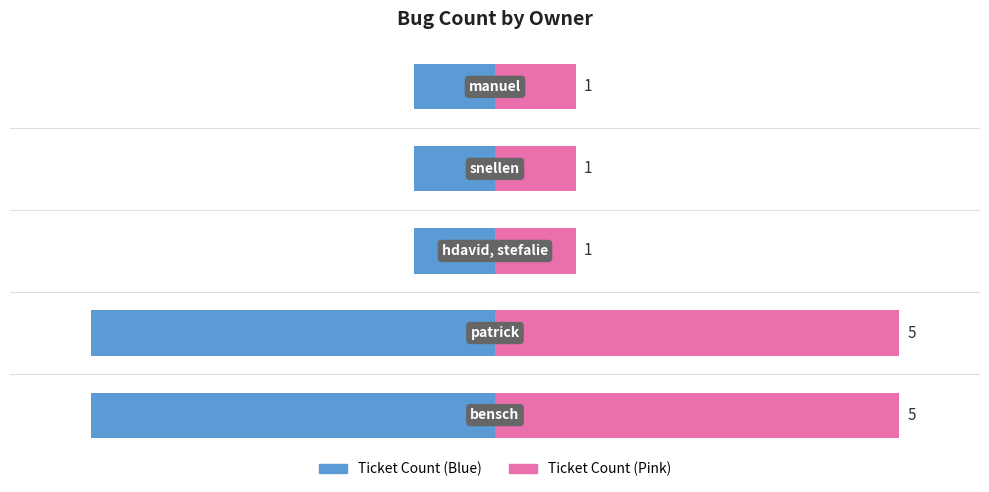

True or false: Count (right) has a value of 1 at 2.

True